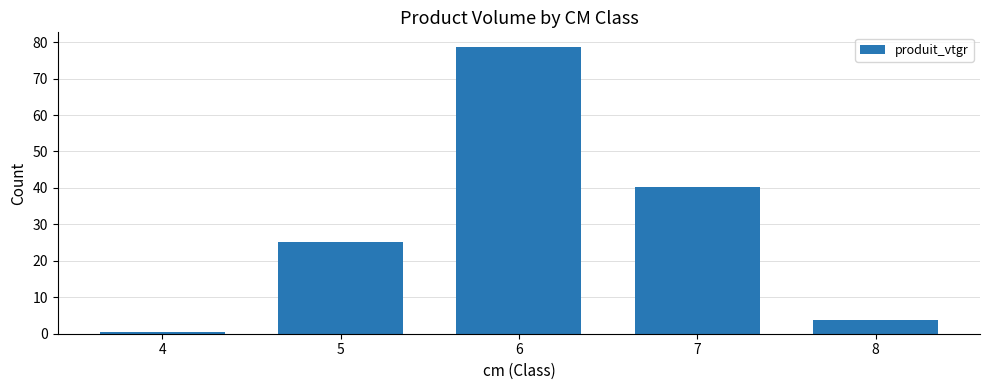

List the labels in order of value, smallest first.

4, 8, 5, 7, 6